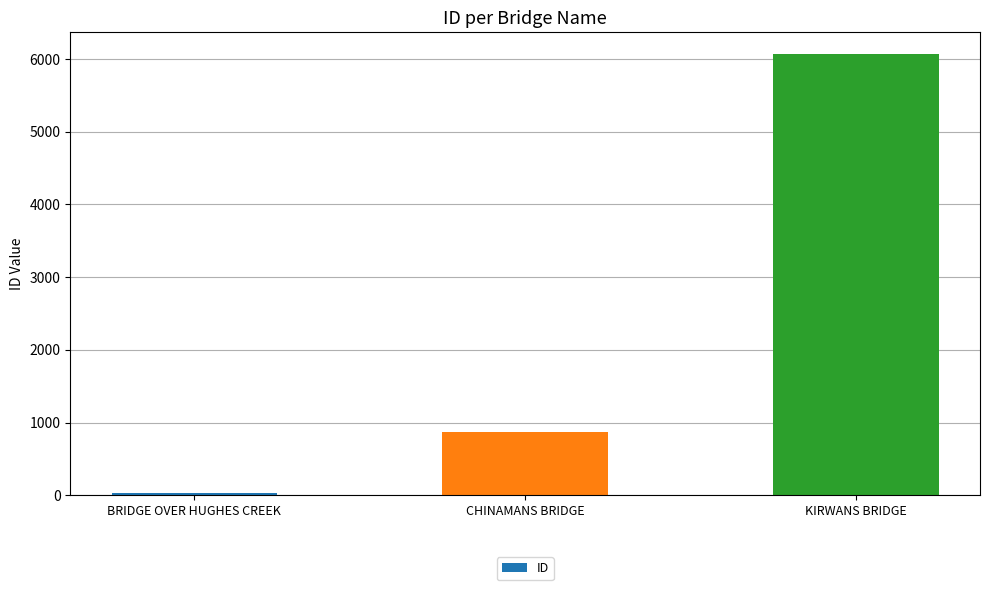

Reading left to right, list all the values displayed in this chart.

BRIDGE OVER HUGHES CREEK=34	CHINAMANS BRIDGE=869	KIRWANS BRIDGE=6067